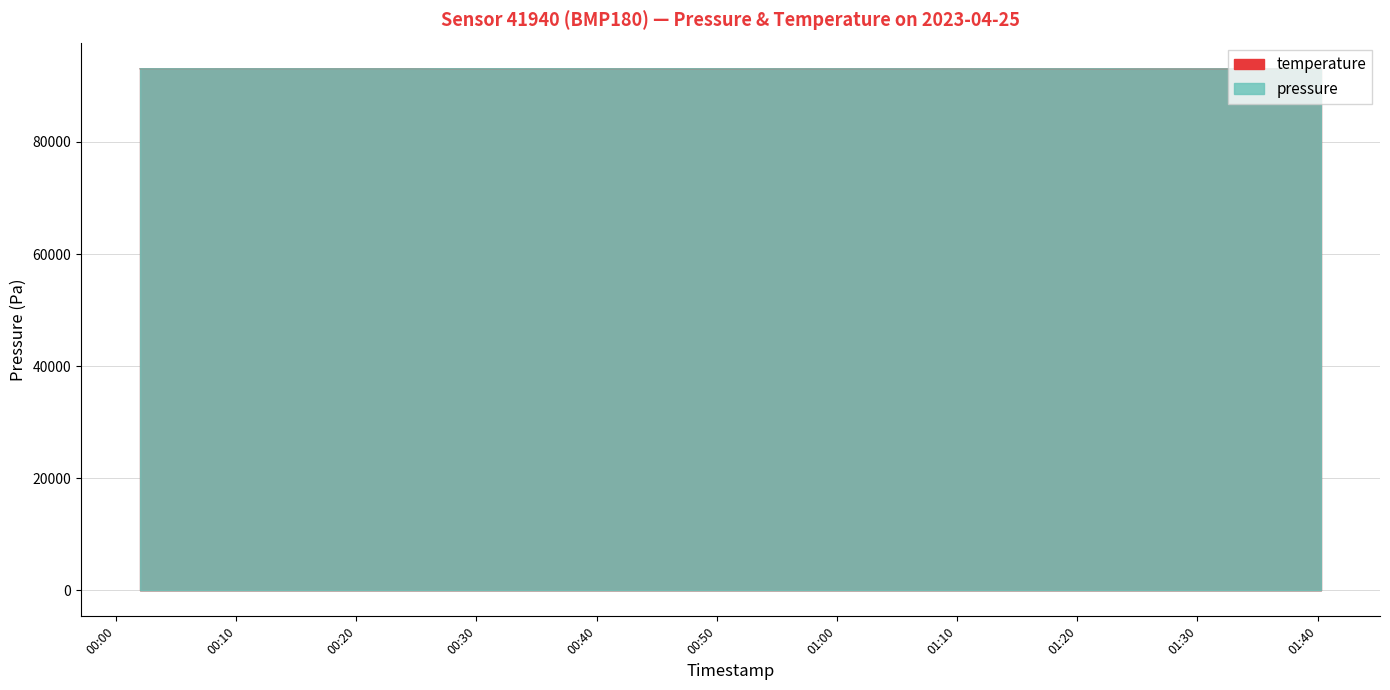

At which category does pressure reach its first local valley?

2023-04-25T00:09:35